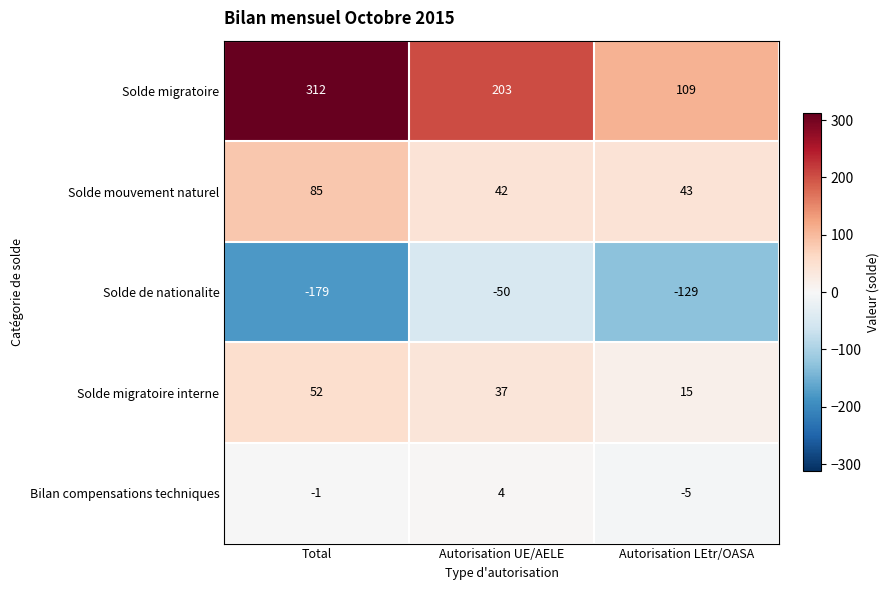

Rank the series by their maximum value, from lowest to highest.

Solde de nationalite, Bilan compensations techniques, Solde migratoire interne, Solde mouvement naturel, Solde migratoire